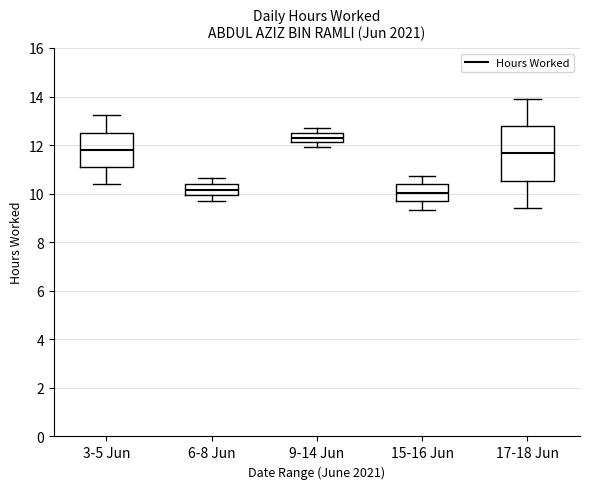

Which box is the tallest, from its lower edge to its upper edge?

17-18 Jun